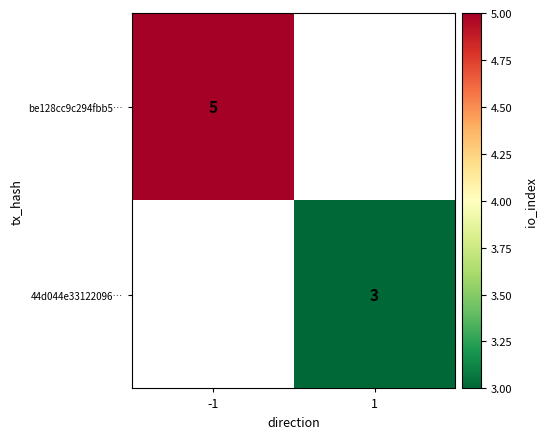

The be128cc9c294fbb5… series shows 5 at -1. True or false?

True